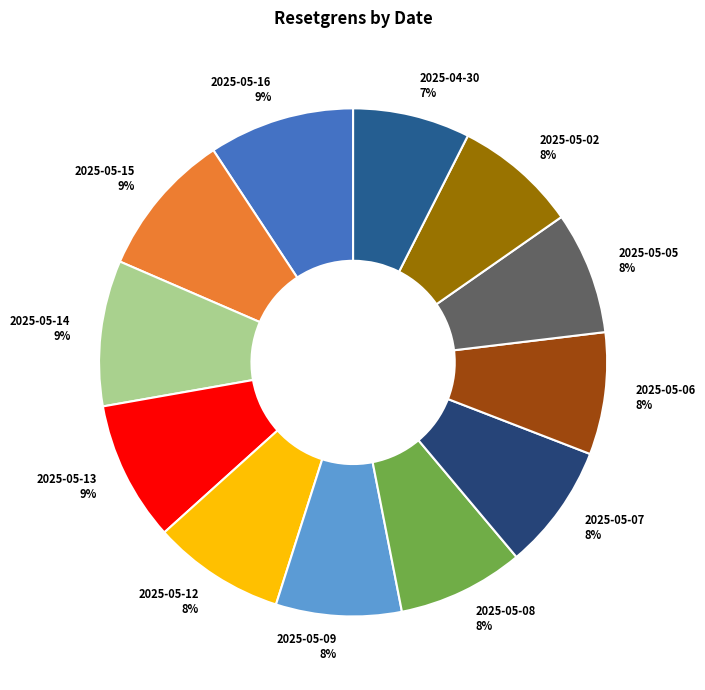

What is the ratio of the value at 2025-05-06 8% to the value at 2025-05-09 8%?

1.0